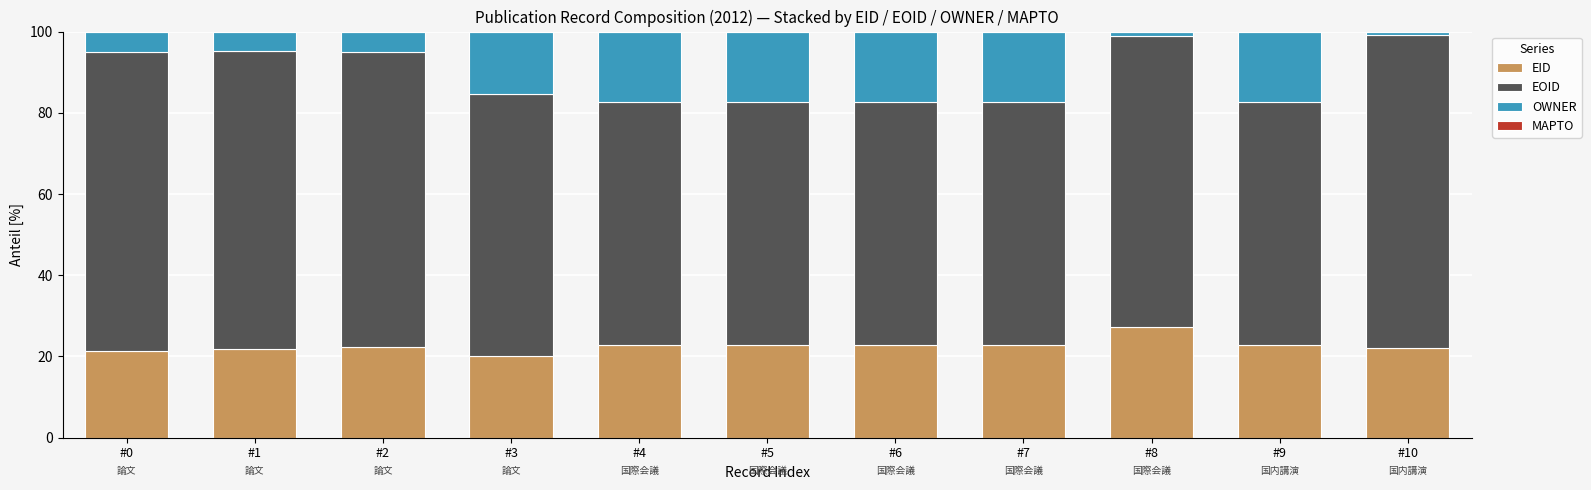

What is the average value of the EID series?

22.7